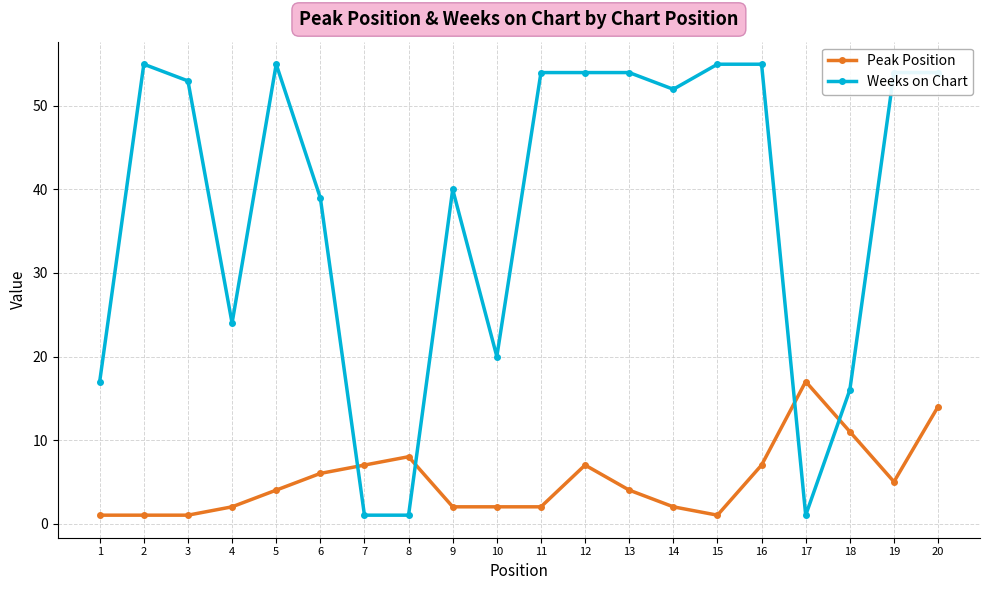

Where is the first local maximum for Weeks on Chart?

2